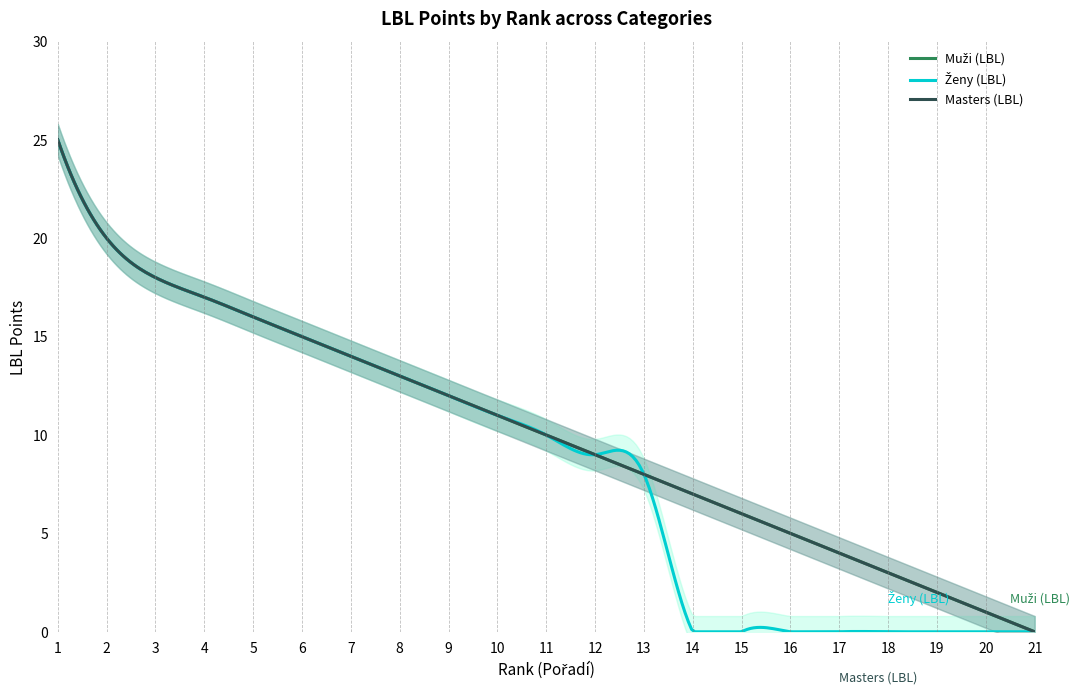

True or false: Ženy (LBL) and Masters (LBL) intersect in this chart.

False